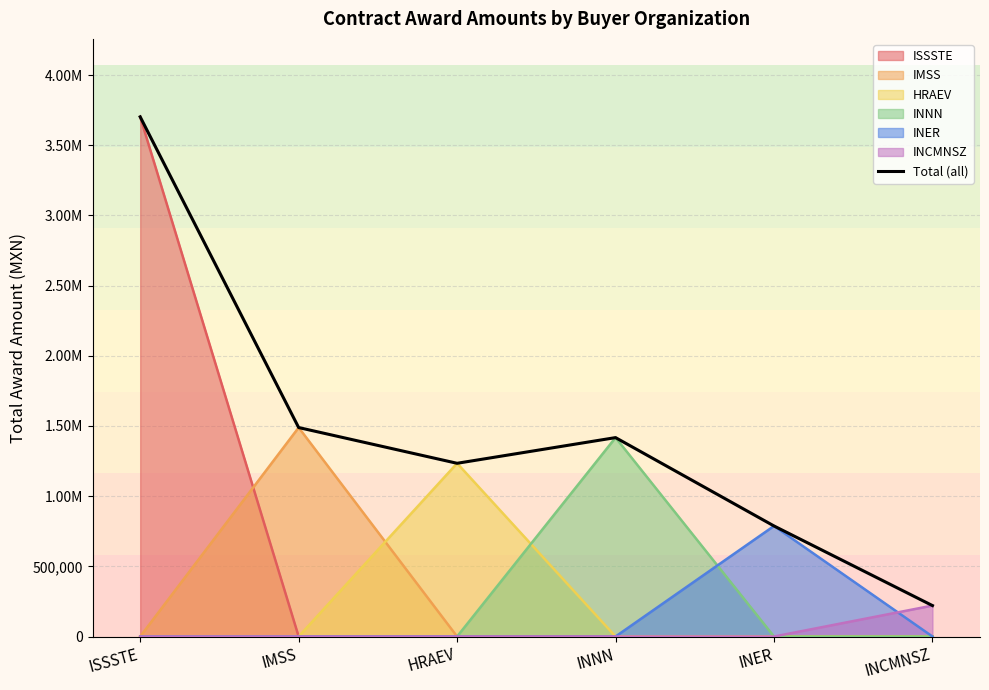

How many interior local peaks (higher than both neighbors) does the data have?

1